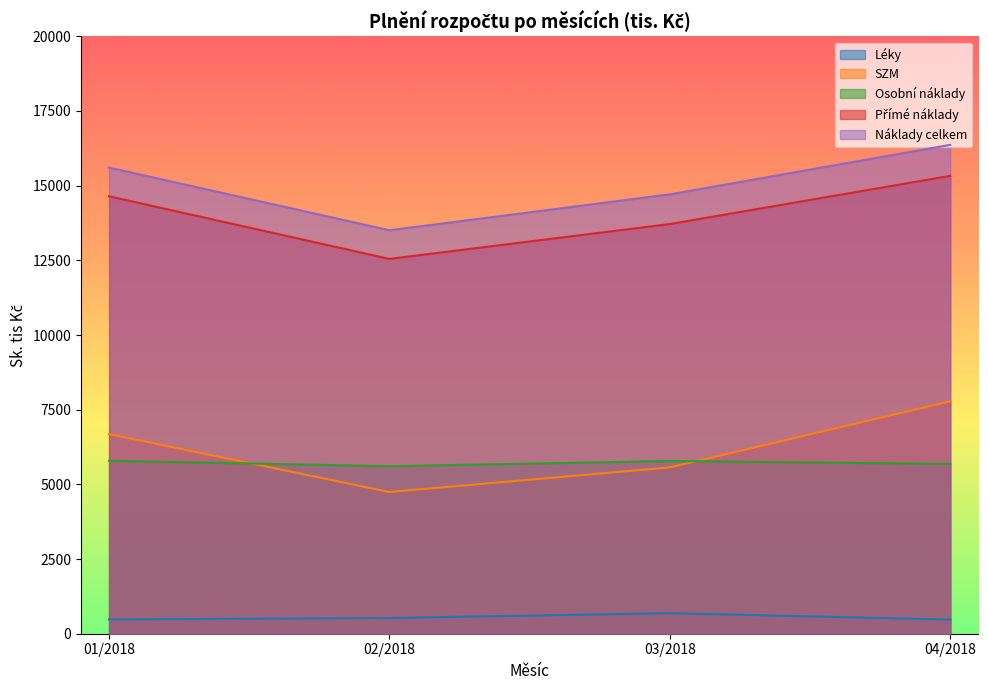

How many lines are shown in the chart?

5